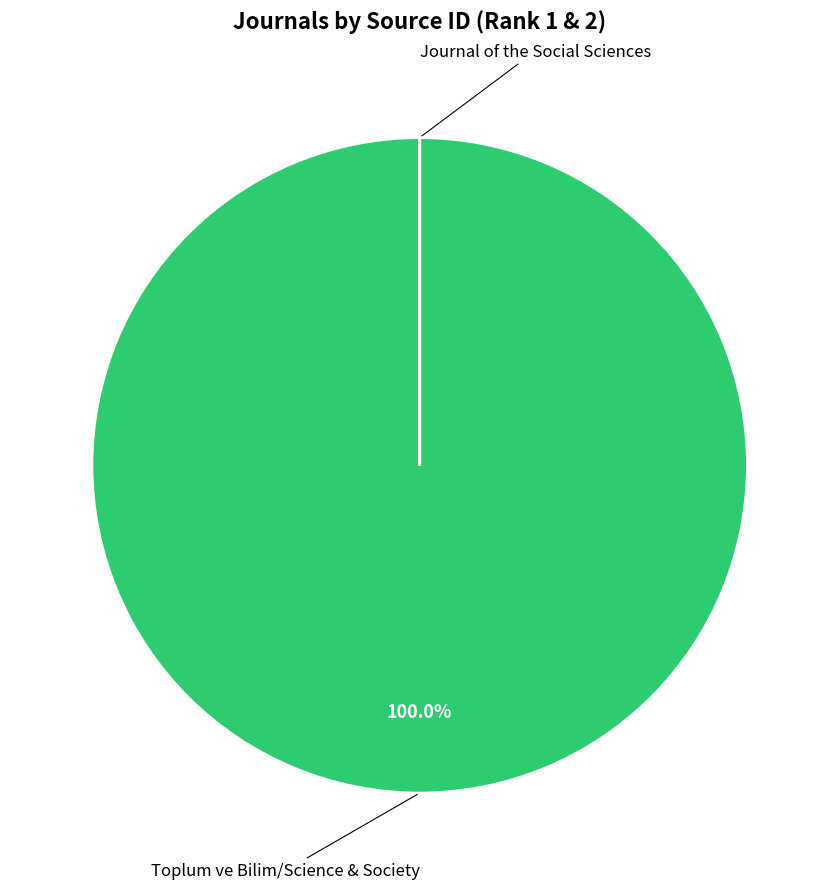

Is there a majority slice in this chart?

Yes